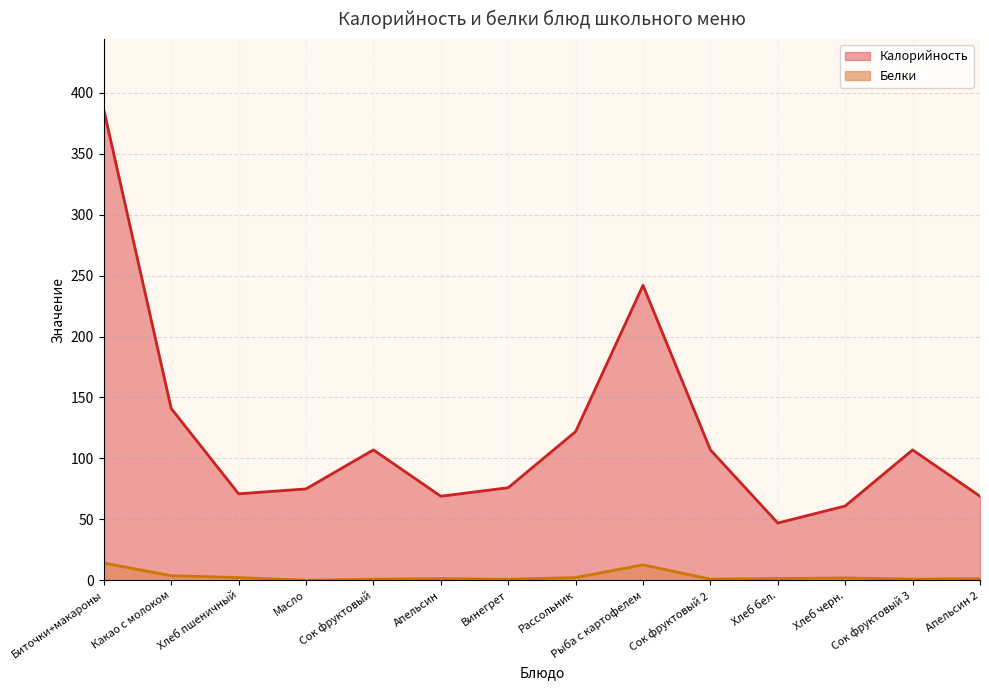

True or false: Калорийность and Белки cross at least once.

False